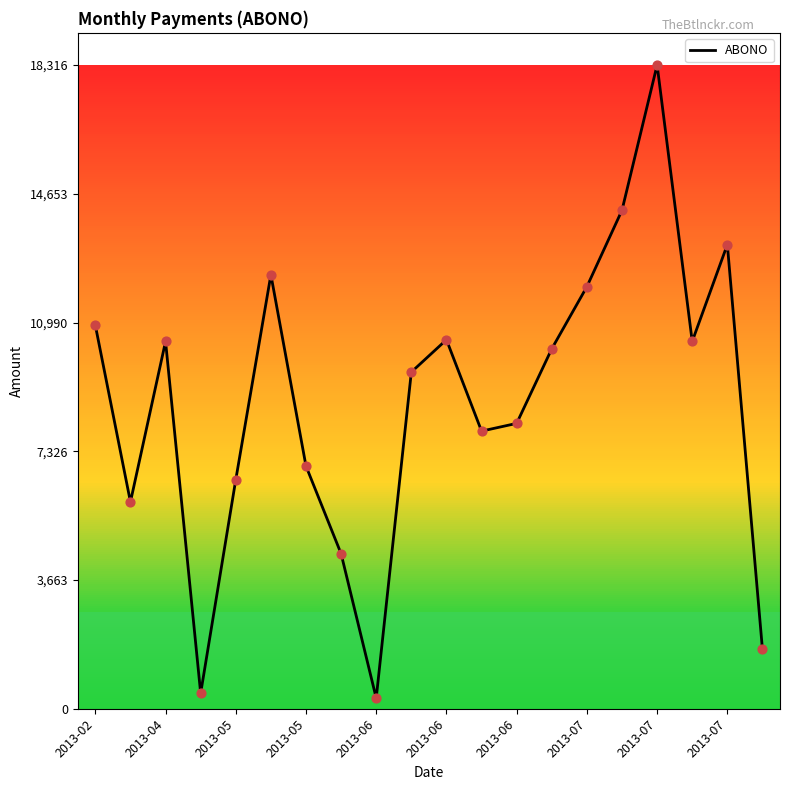

What is the difference between the maximum and minimum values?

18015.4